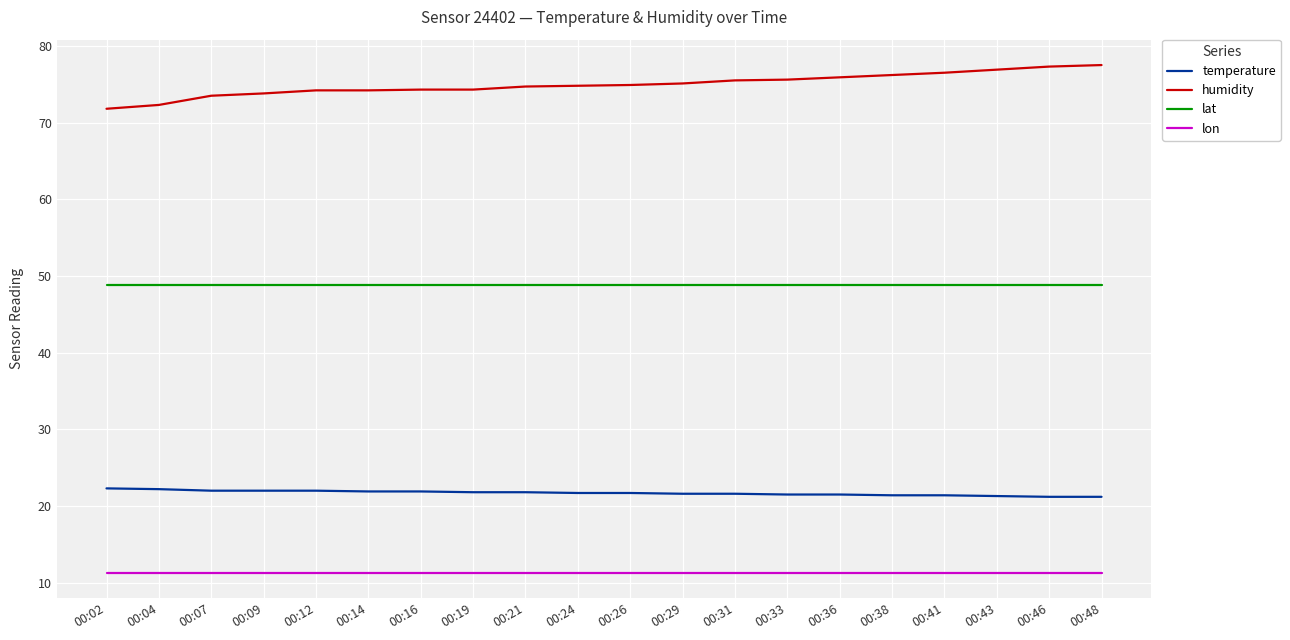

What is the smallest value displayed?

11.3